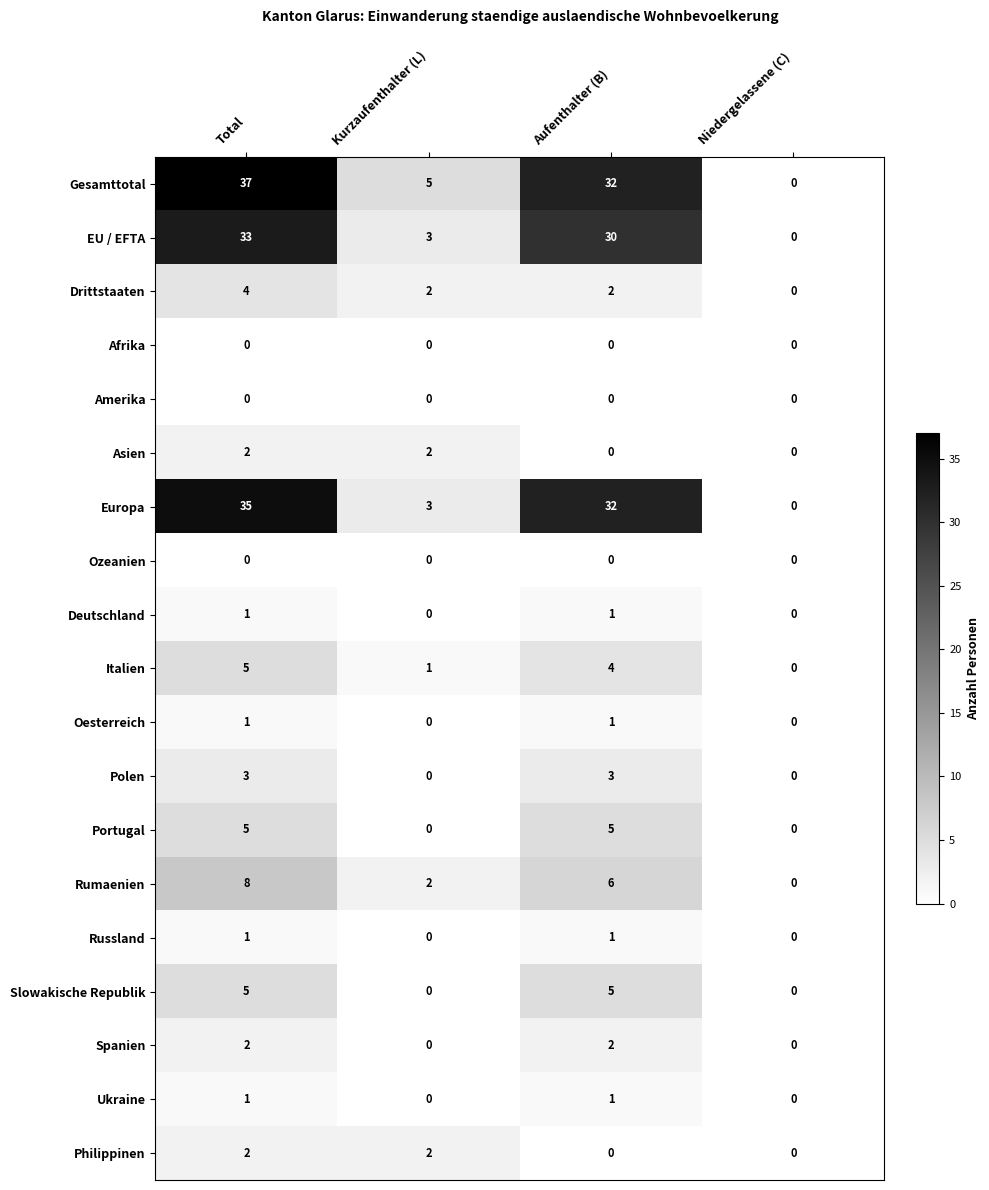

What is the difference between the Europa values at Aufenthalter (B) and Kurzaufenthalter (L)?

29